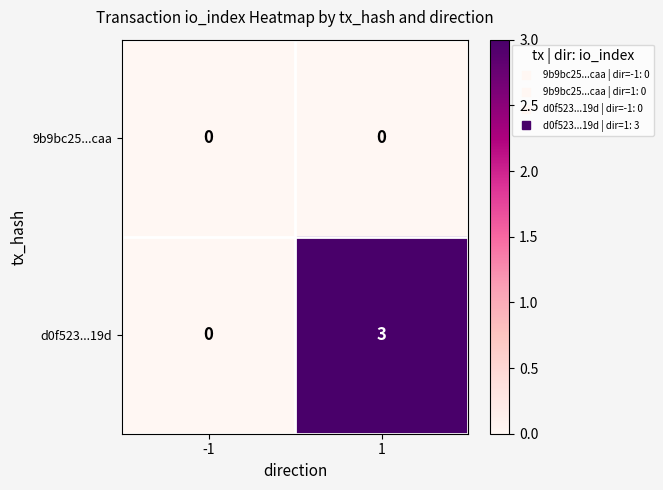

Which series has the largest range (max minus min)?

d0f523...19d